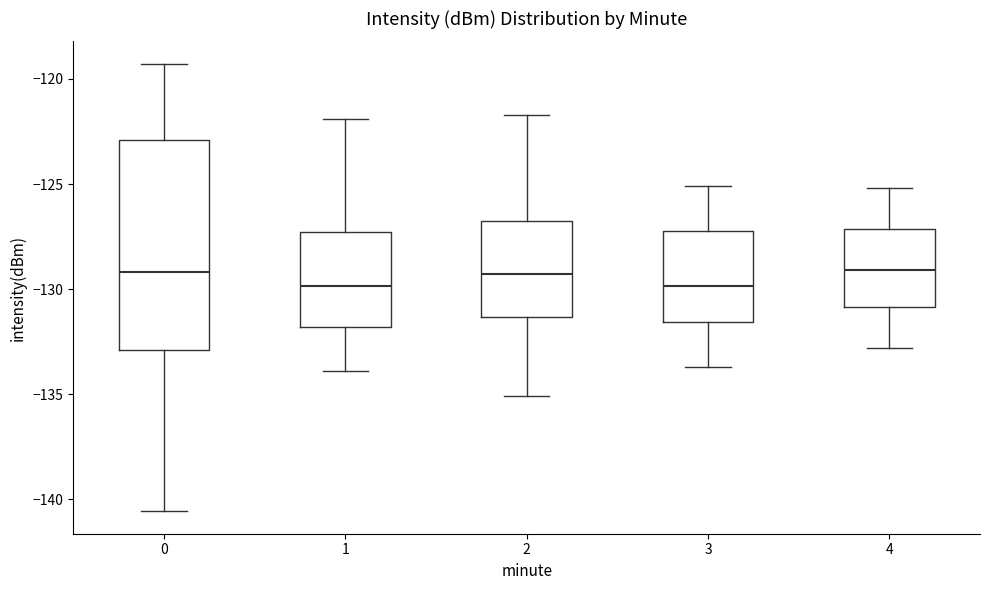

Comparing the boxes themselves (not the whiskers), which one is the tallest?

0